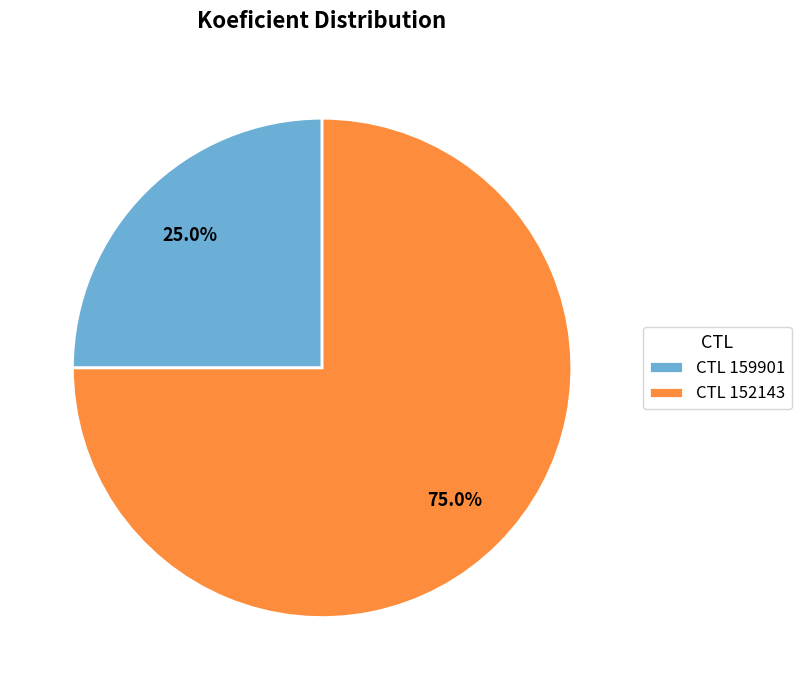

What is the total percentage of CTL 159901 and CTL 152143?

100.0%